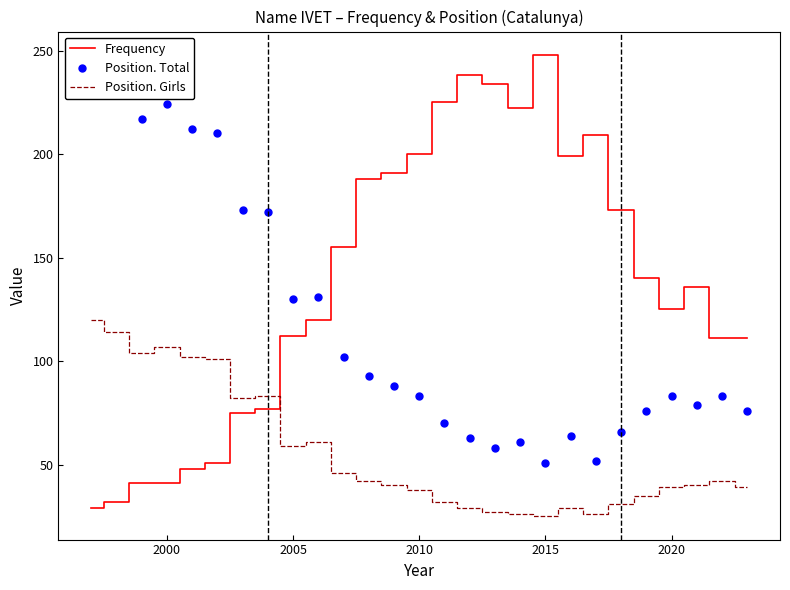

How many values in the Position. Total series are below 83?

11